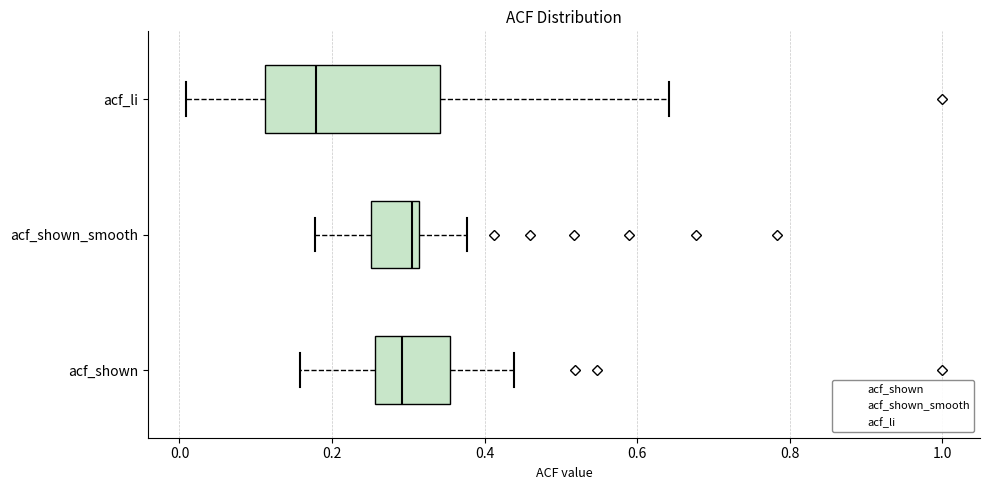

Reading bottom to top, transcribe this box plot: for each box, give where its median line is, the range the box spans, and where its two whiskers end, as read against the x-axis. The values are not printed on the chart, so give them approximately, as read against the axis.

acf_shown: median 0.30, box 0.26 to 0.36, whiskers 0.16 to 0.44
acf_shown_smooth: median 0.30, box 0.26 to 0.32, whiskers 0.18 to 0.38
acf_li: median 0.18, box 0.12 to 0.34, whiskers 0.00 to 0.64